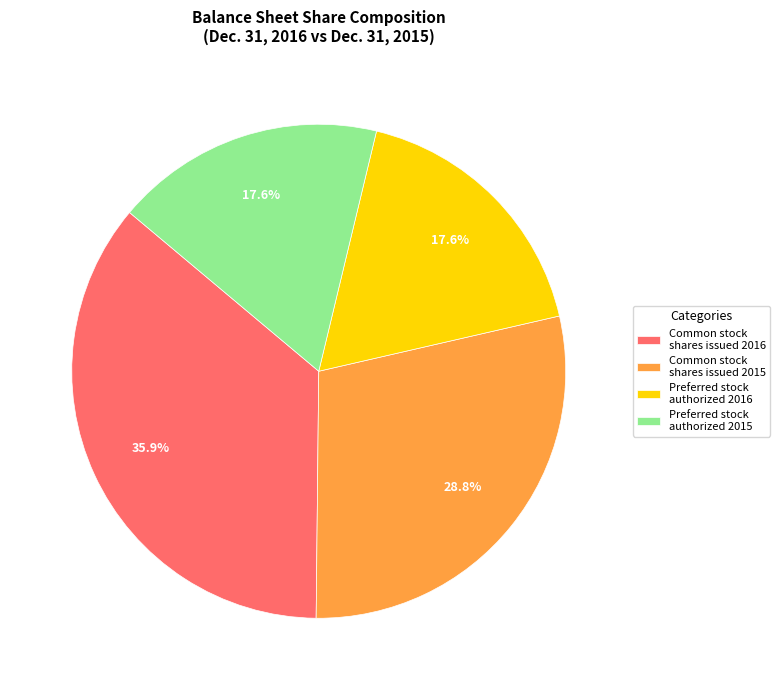

What is the total percentage of Common stock shares issued 2015 and Preferred stock authorized 2016?

46.4%